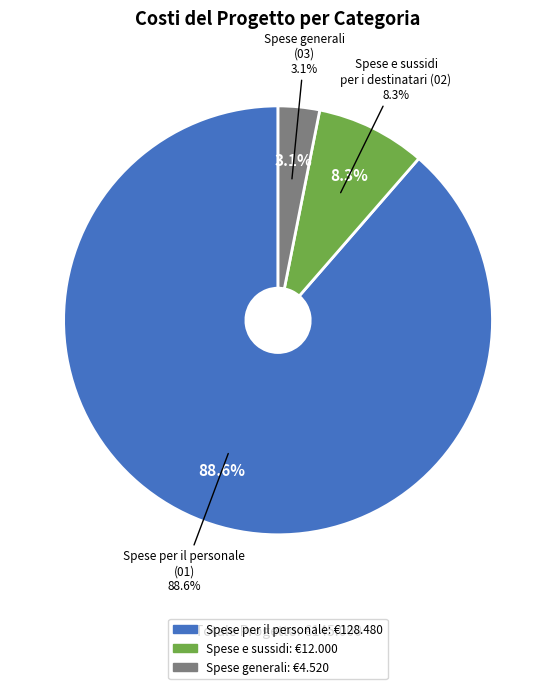

What portion of the pie excludes Spese generali?

96.9%